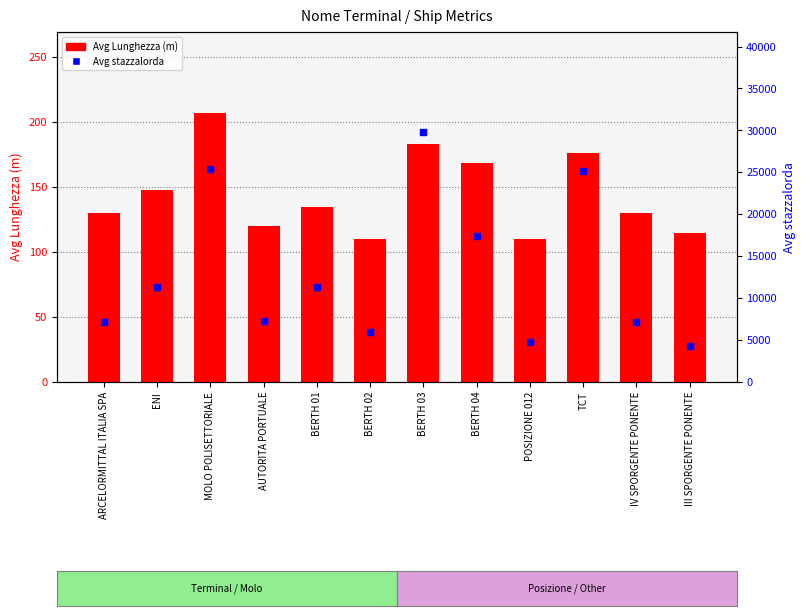

What is the difference between the second highest and minimum values in the Avg stazzalorda series?

21151.0